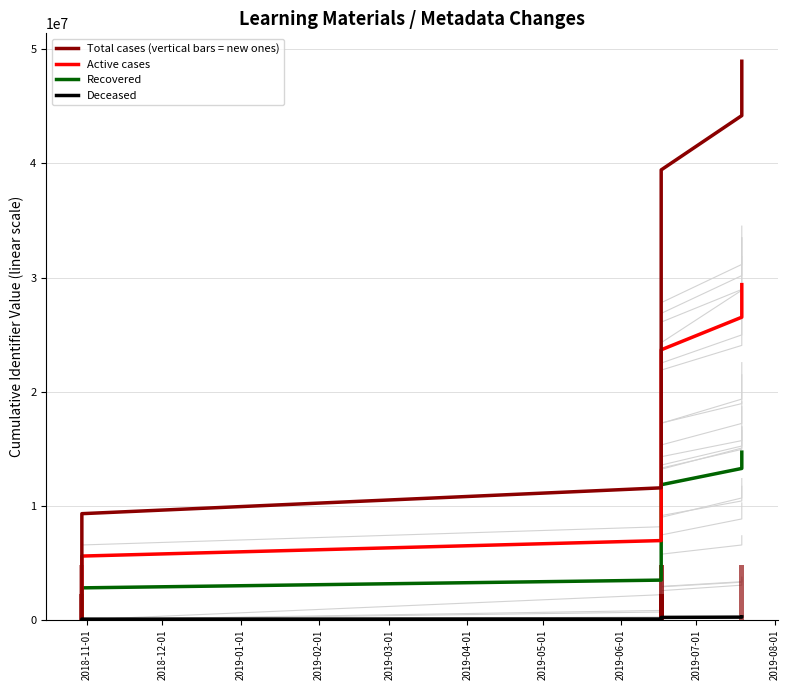

At how many categories does at least one series exceed 33127089?

4